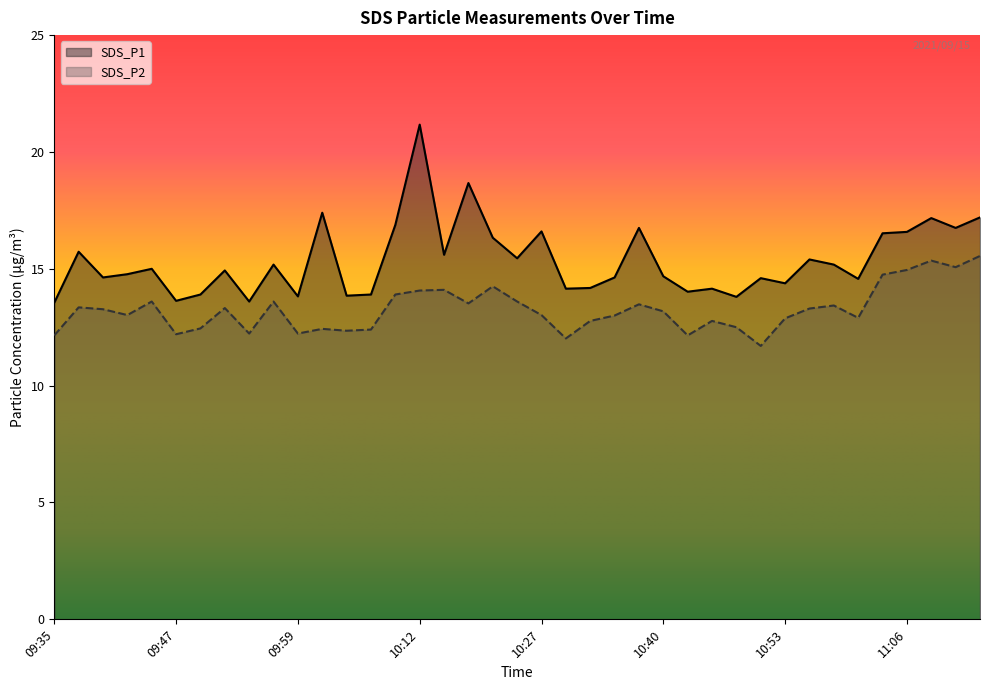

At which category does SDS_P1 reach its first local peak?

09:37